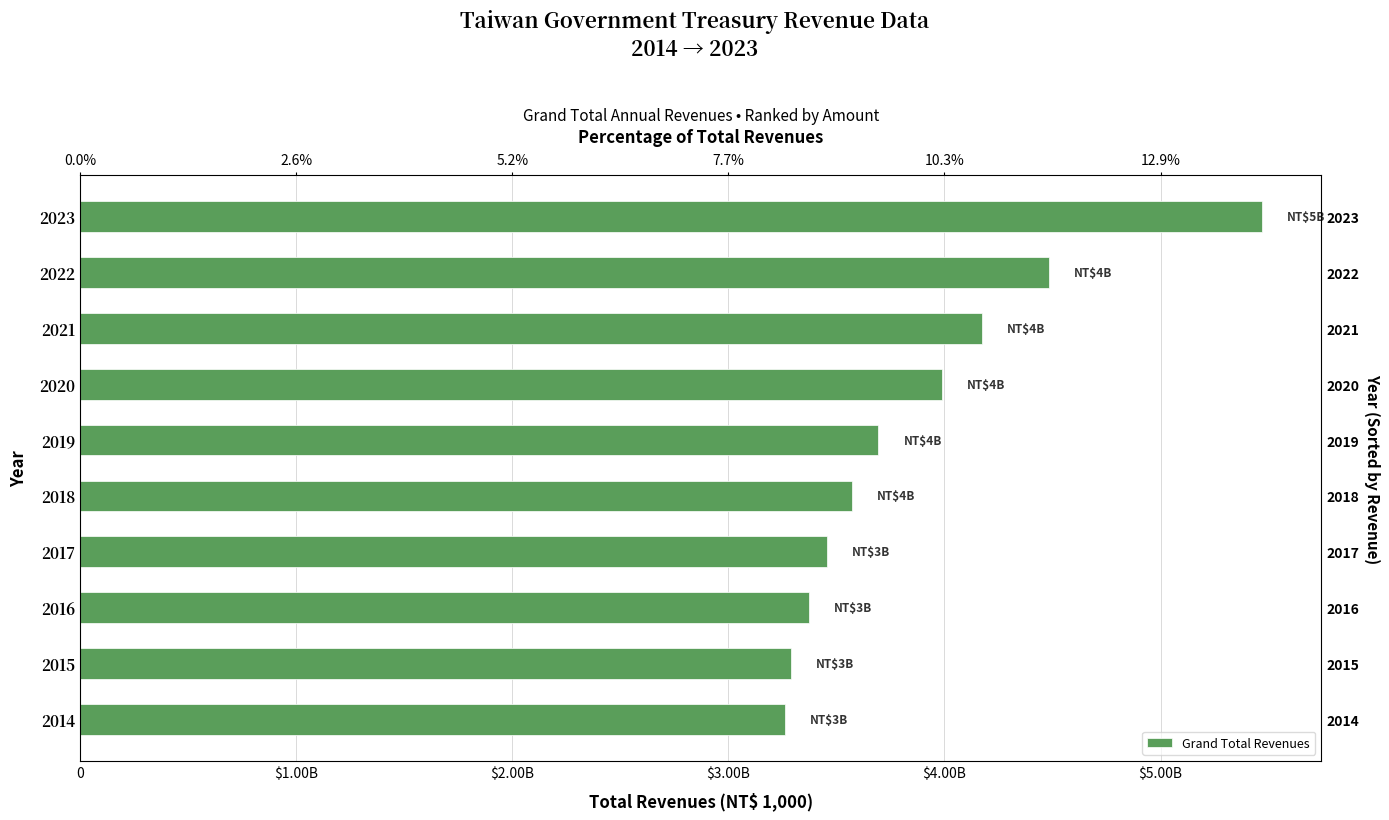

What is the change in value from 2016 to 2017?

+84560286